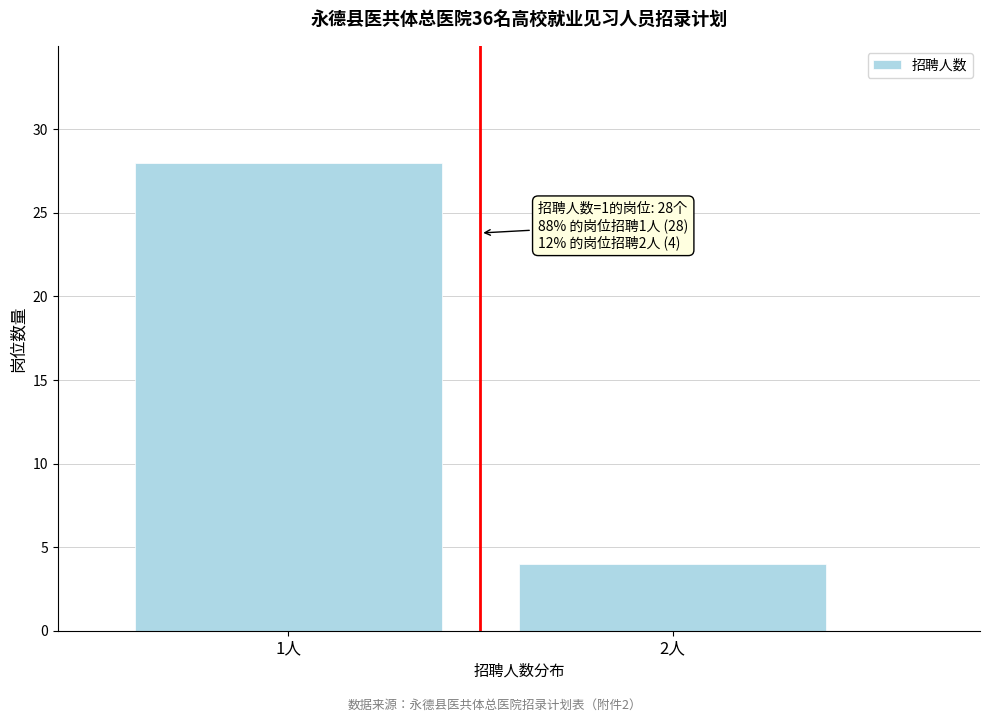

Reading left to right, list all the values displayed in this chart.

28	4